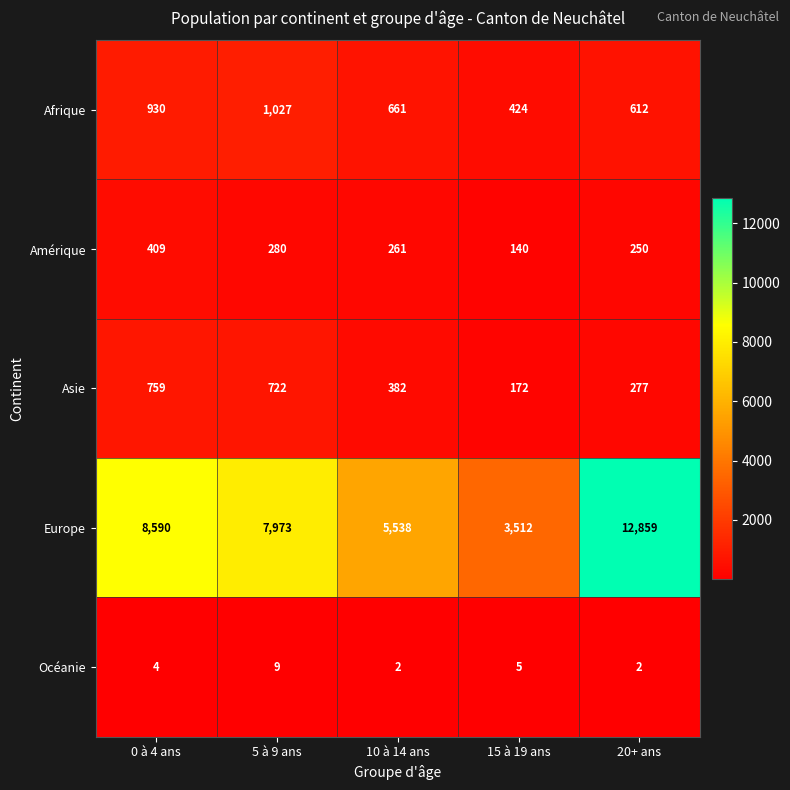

What is the sum of the Europe values at 10 à 14 ans and 0 à 4 ans?

14128